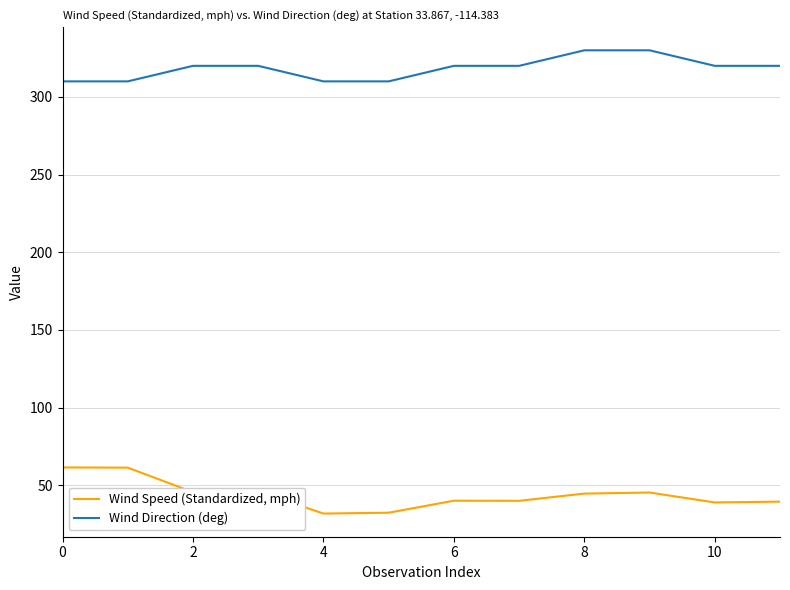

True or false: Wind Direction (deg) and Wind Speed (Standardized, mph) cross at least once.

False